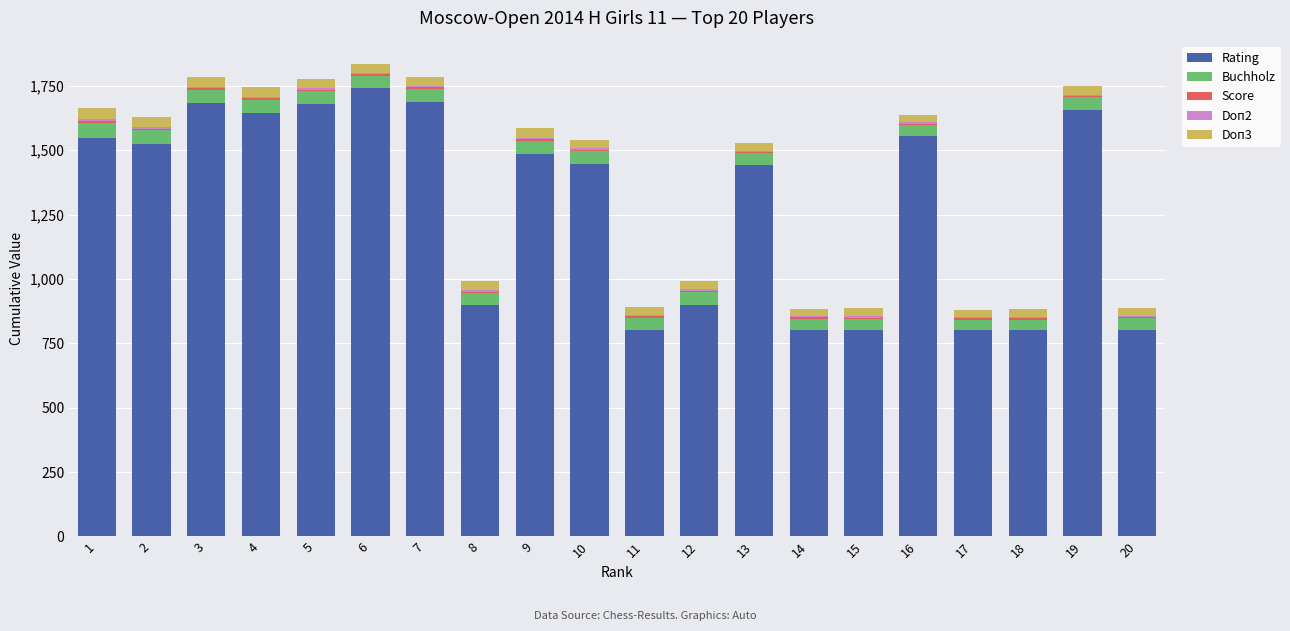

What is the maximum value for Rating?

1740.0